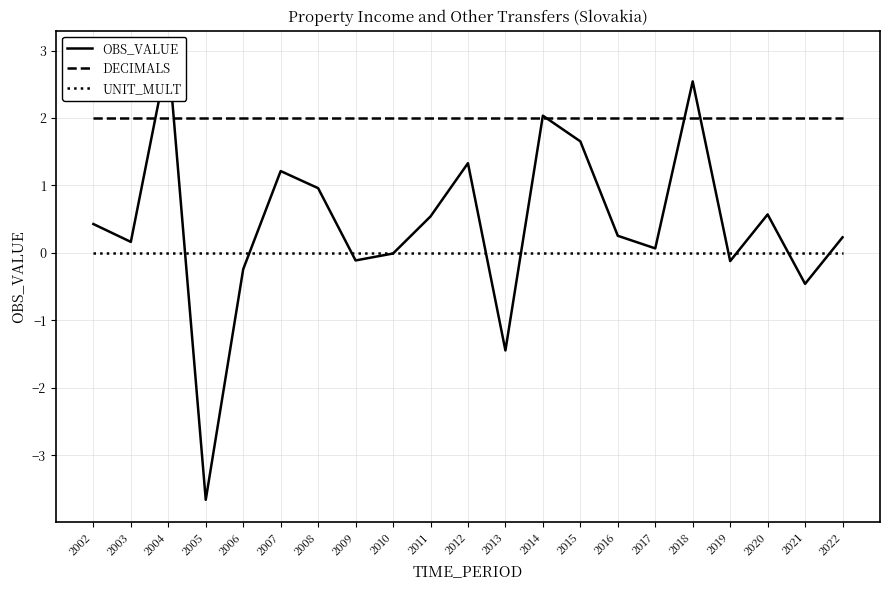

What are all the series names shown in the legend?

OBS_VALUE, DECIMALS, UNIT_MULT